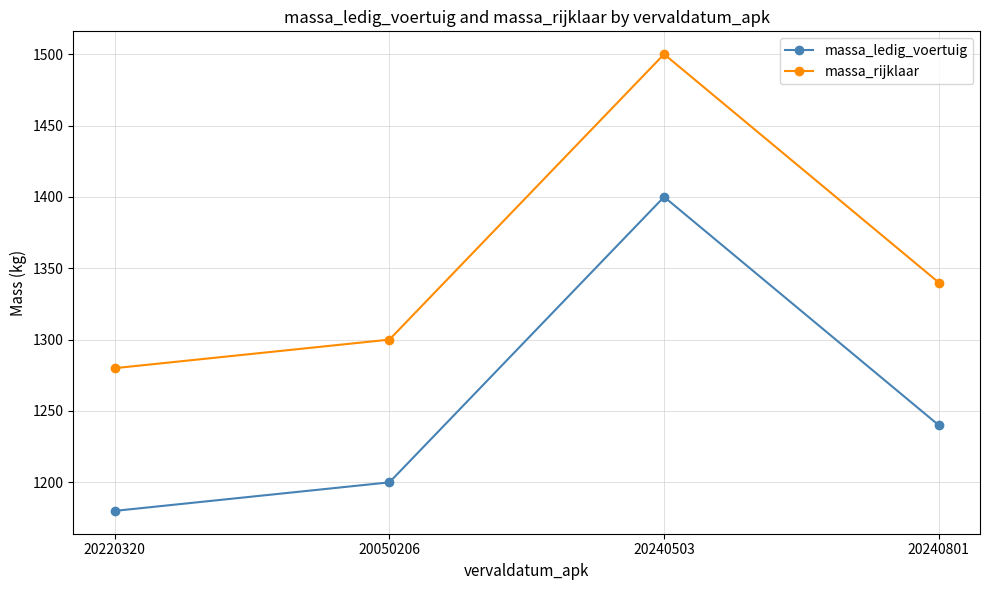

Reading left to right, transcribe all the data shown in this chart.

massa_ledig_voertuig: 20220320=1180	20050206=1200	20240503=1400	20240801=1240
massa_rijklaar: 20220320=1280	20050206=1300	20240503=1500	20240801=1340